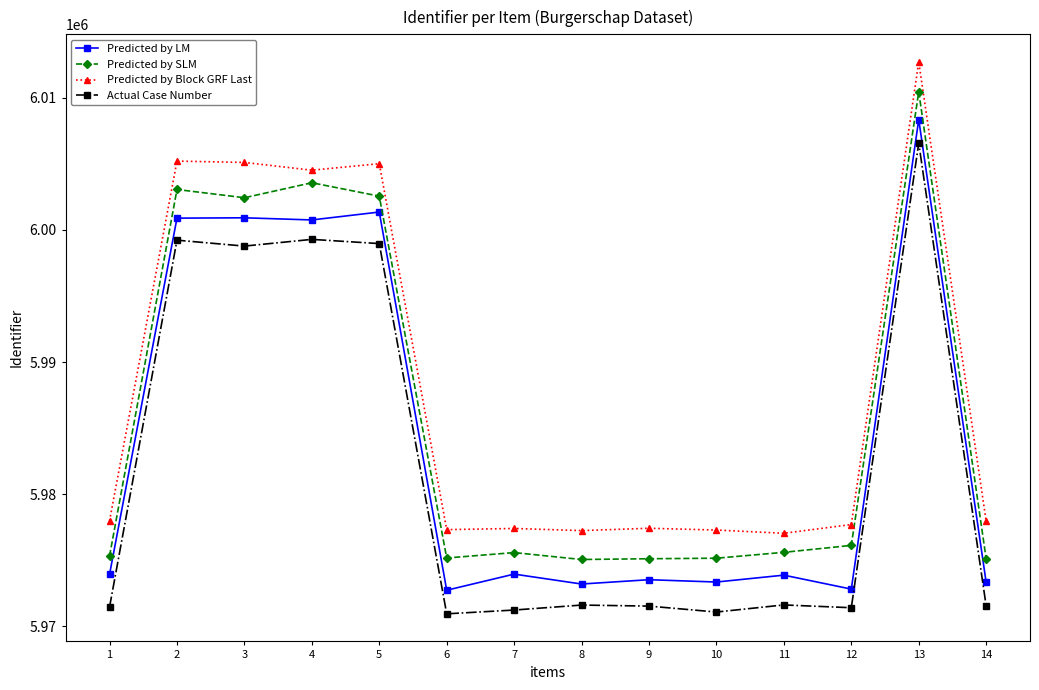

Where is the first local maximum for Actual Case Number?

2